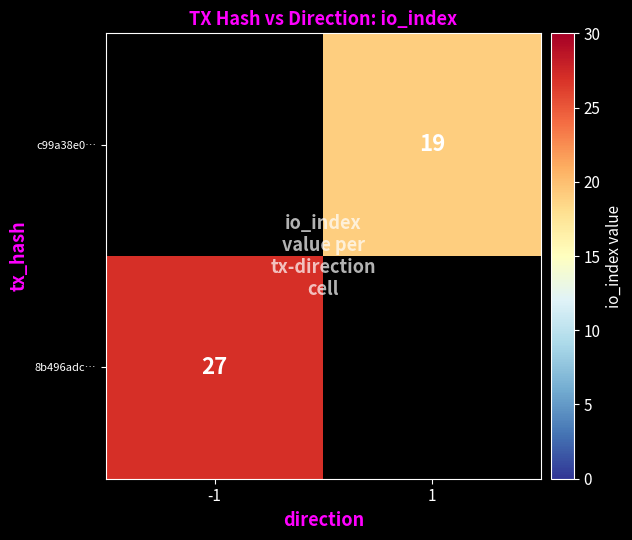

The value of c99a38e0… at 1 is 26.9. True or false?

False